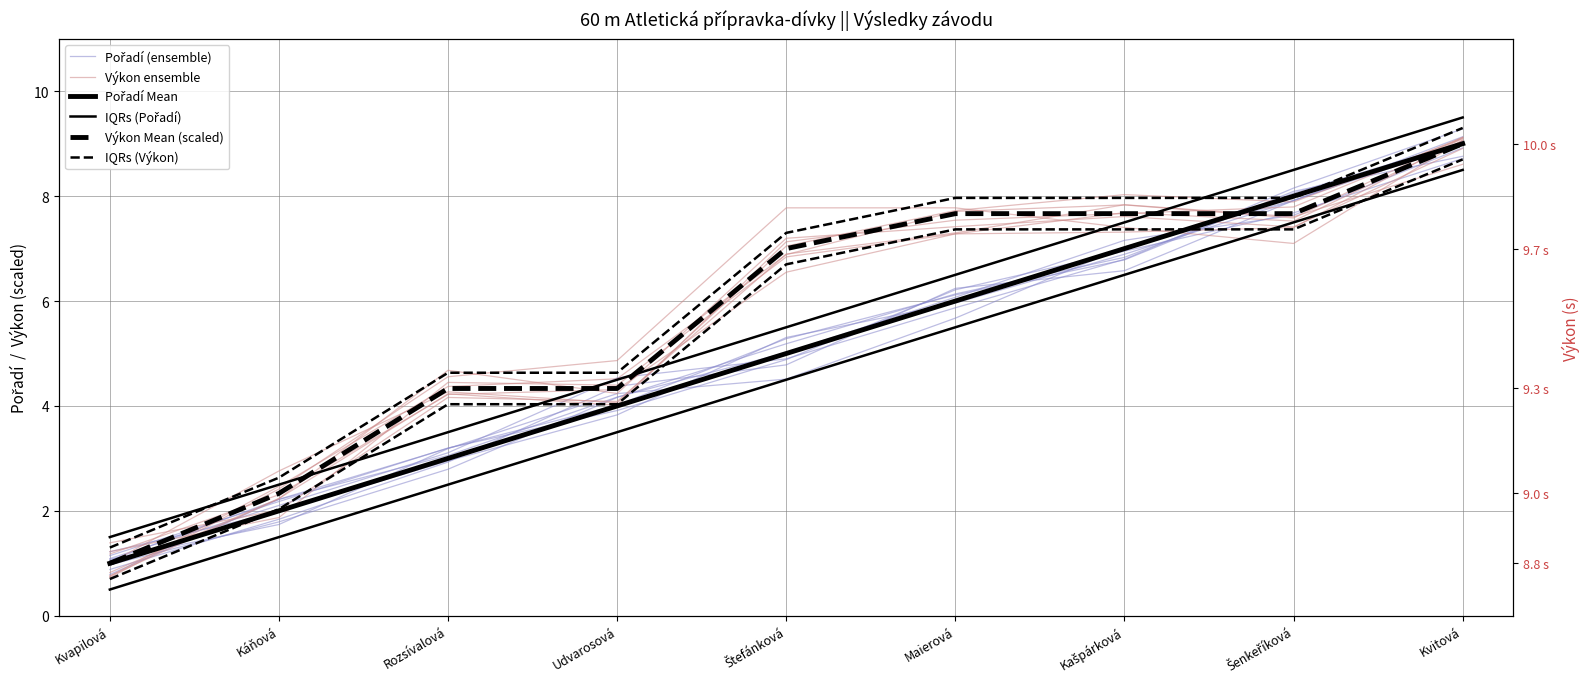

How many lines are shown in the chart?

6